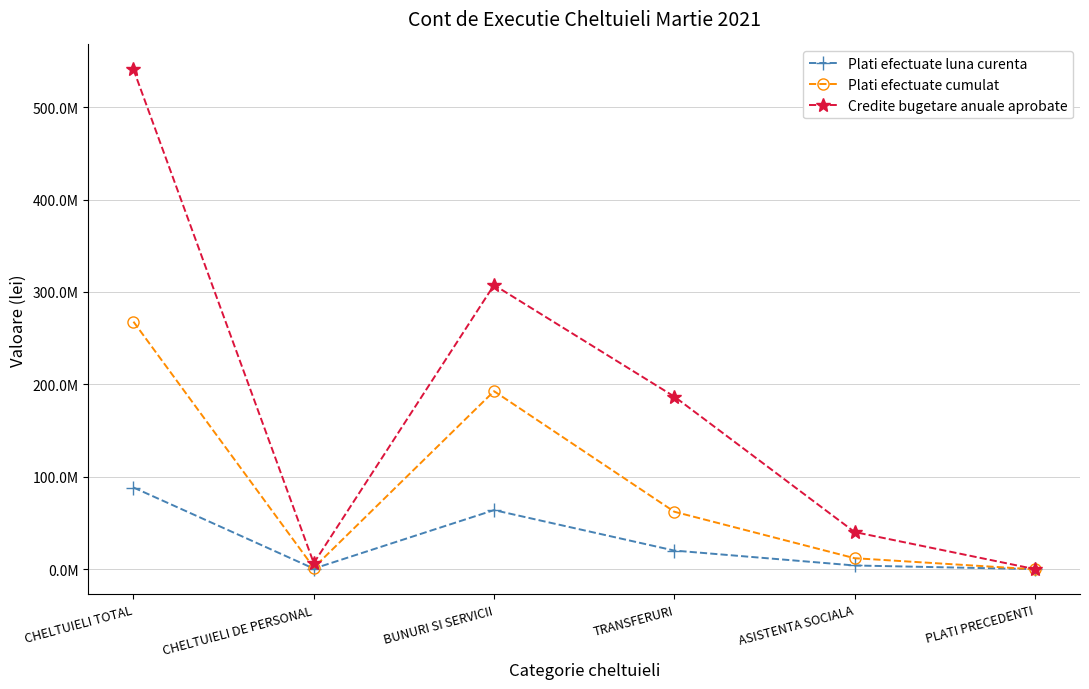

What is the average value of the Plati efectuate luna curenta series?

29445555.0